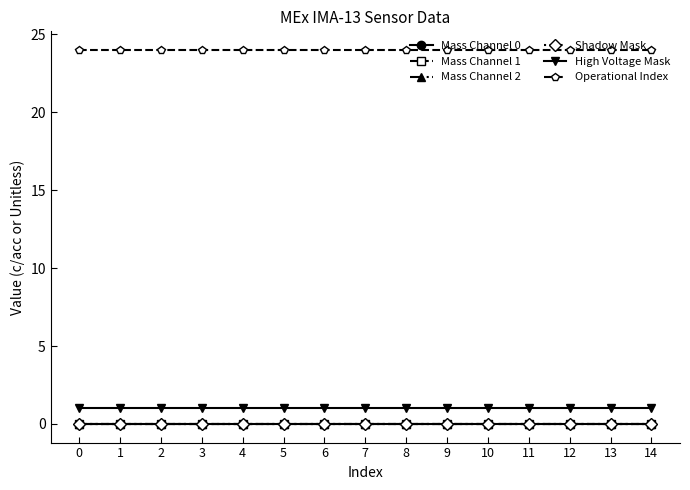

At how many categories does at least one series exceed 18?

15